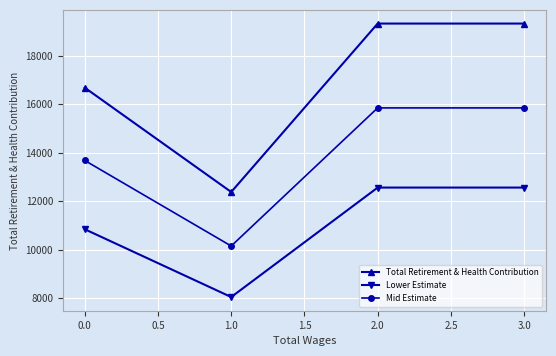

How many data points does each series have?

4